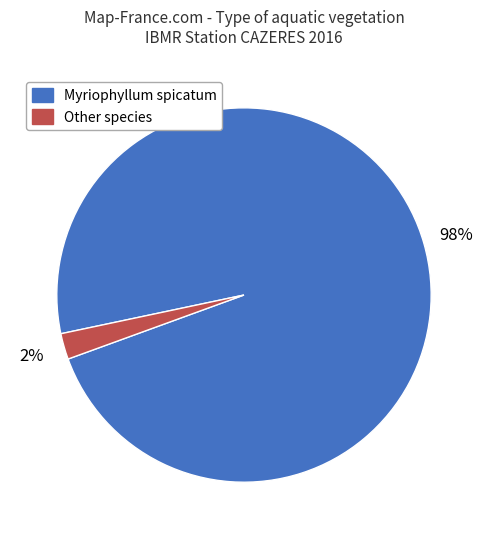

How many slices are in this pie chart?

2